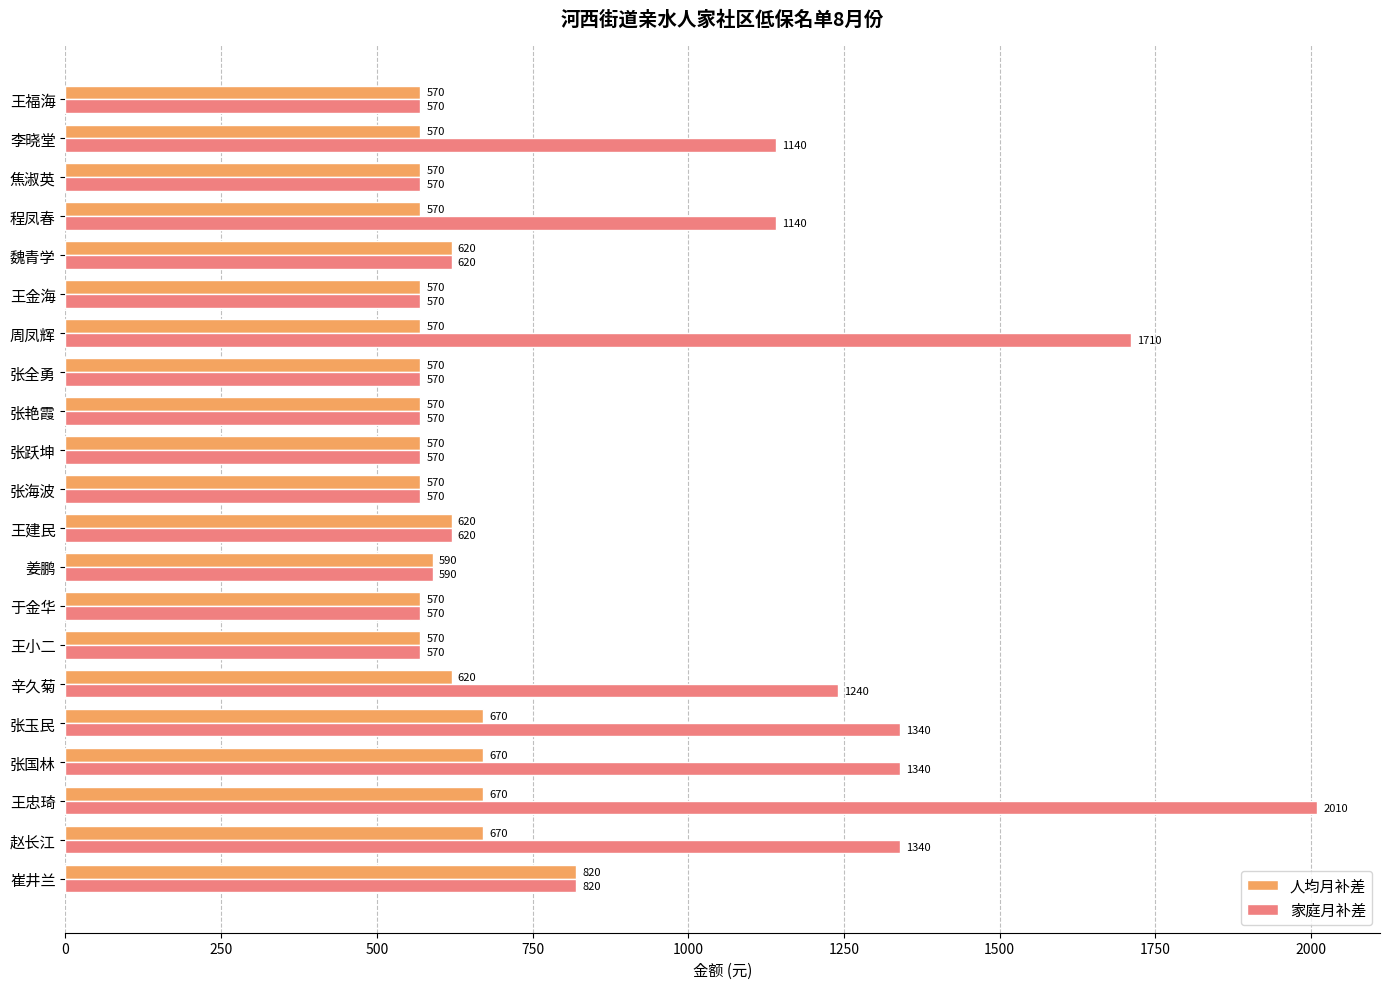

The 家庭月补差 series shows 2401 at 周凤辉. True or false?

False